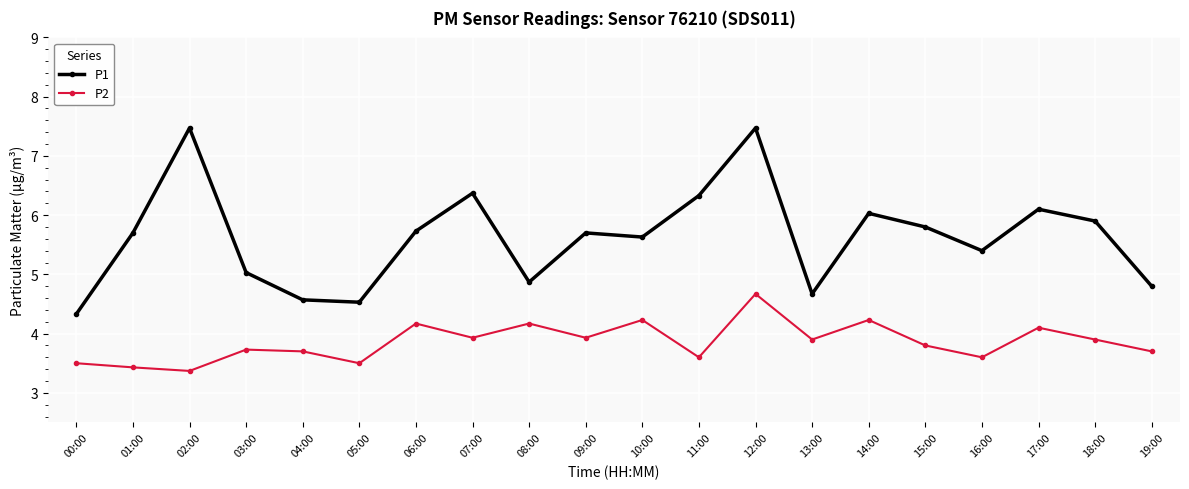

What is the maximum value shown in the chart?

7.5